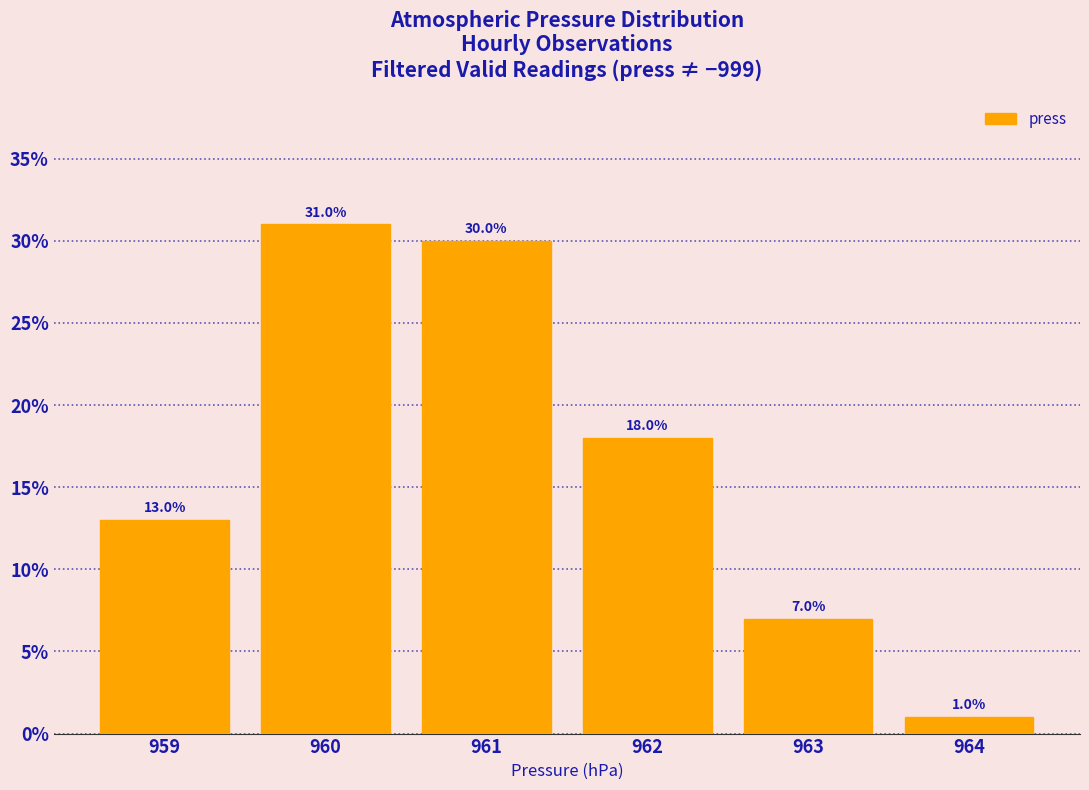

Which range on the x-axis has the tallest bar?

959.5 to 960.5